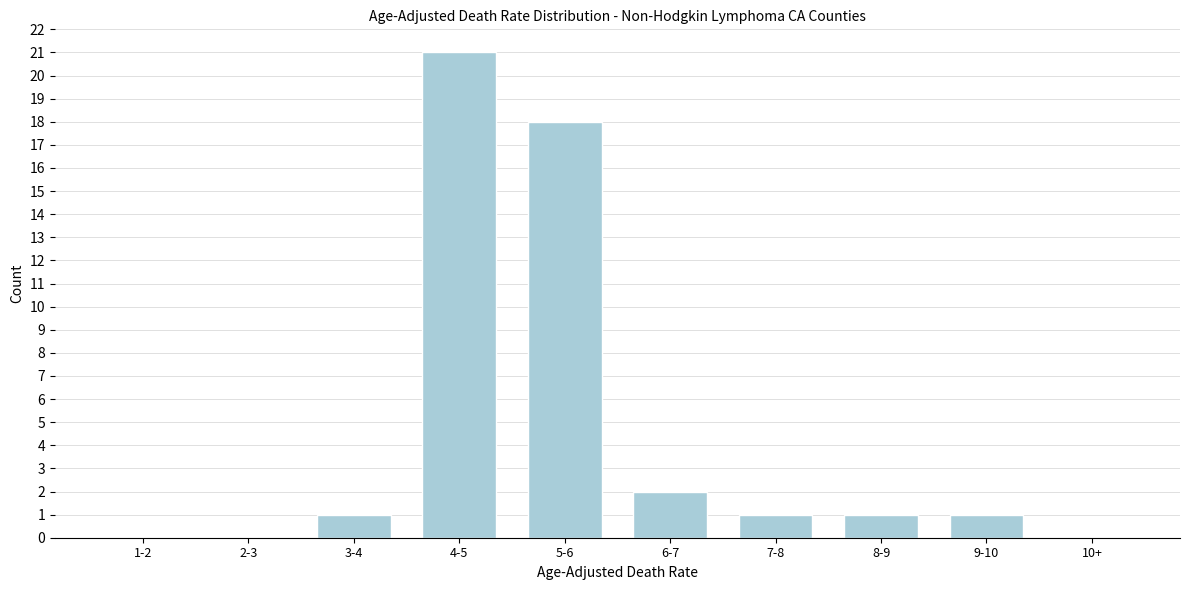

Reading right to left, transcribe all the data shown in this chart.

10+=0	9-10=1	8-9=1	7-8=1	6-7=2	5-6=18	4-5=21	3-4=1	2-3=0	1-2=0